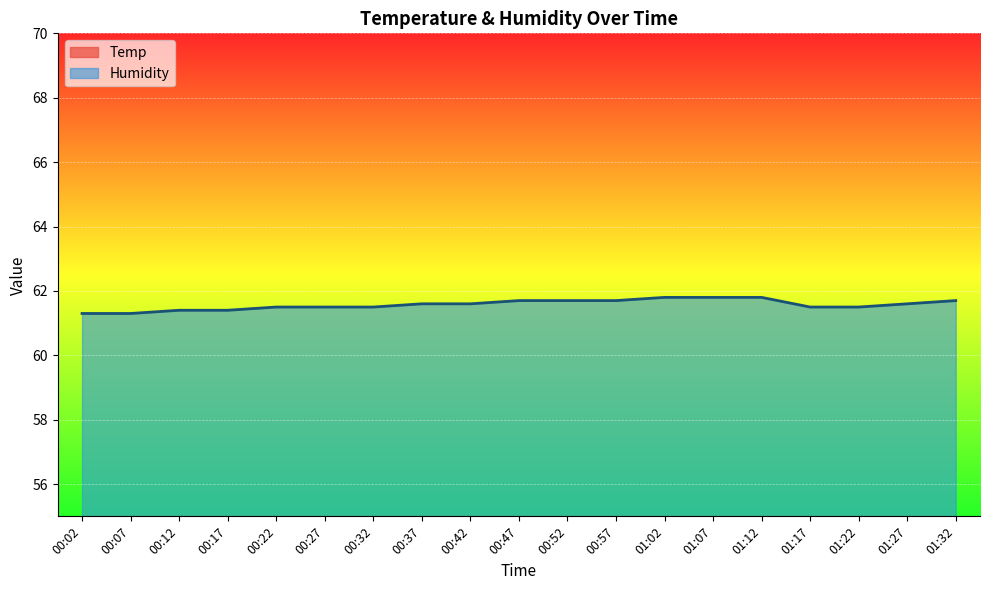

True or false: Temp and Humidity cross at least once.

False